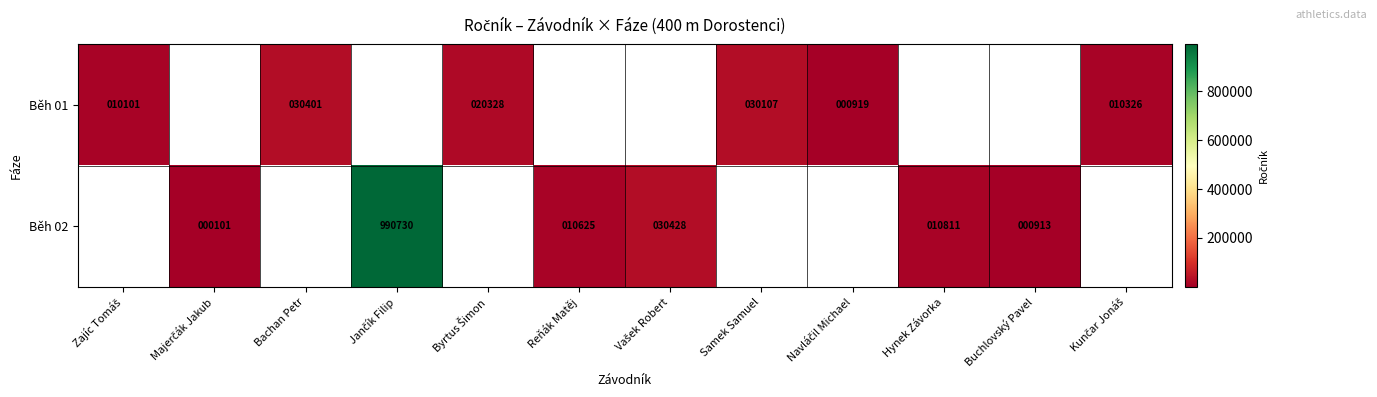

What is the smallest value displayed?

101.0